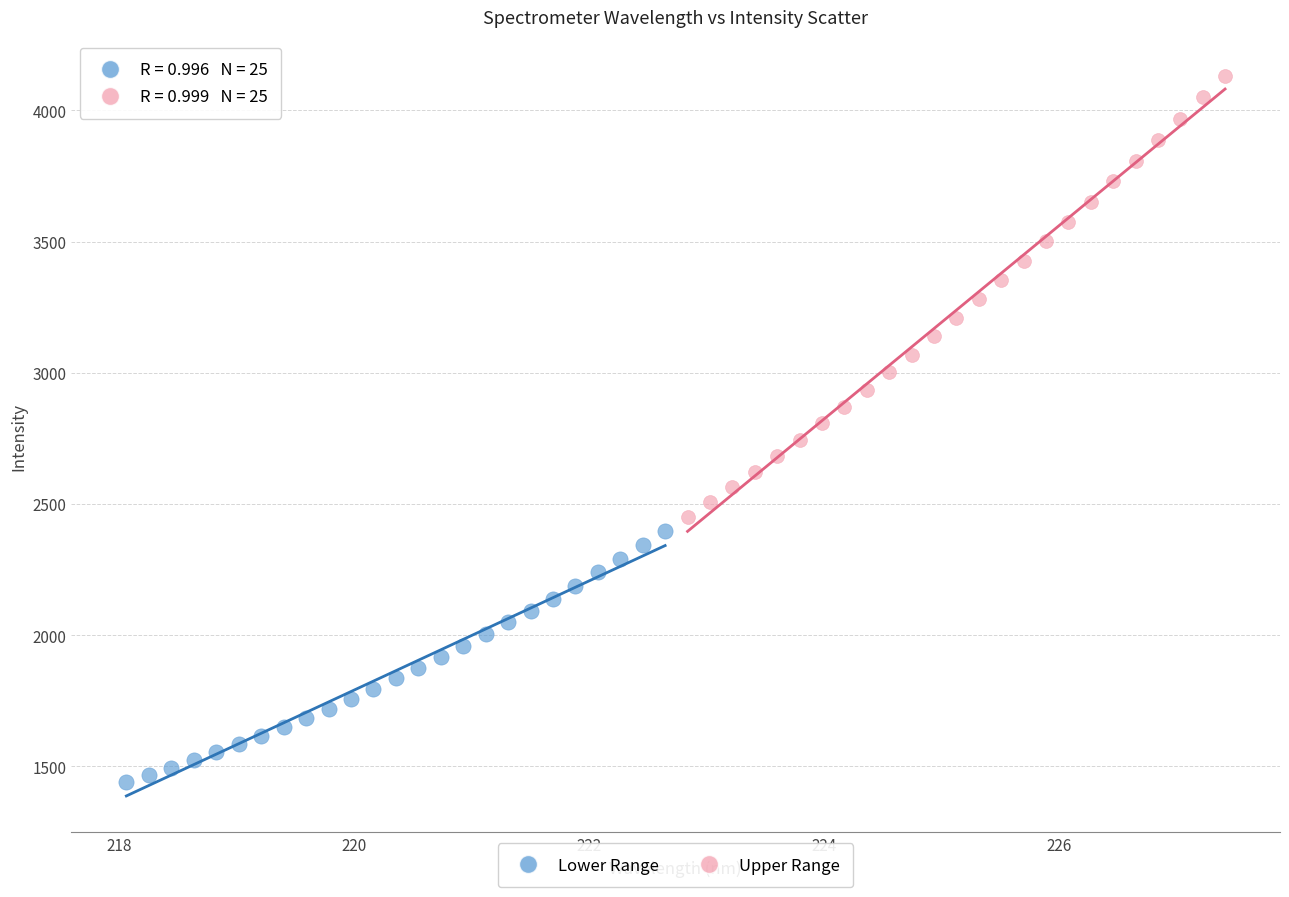

Which series contains the lowest Y value?

Lower Range